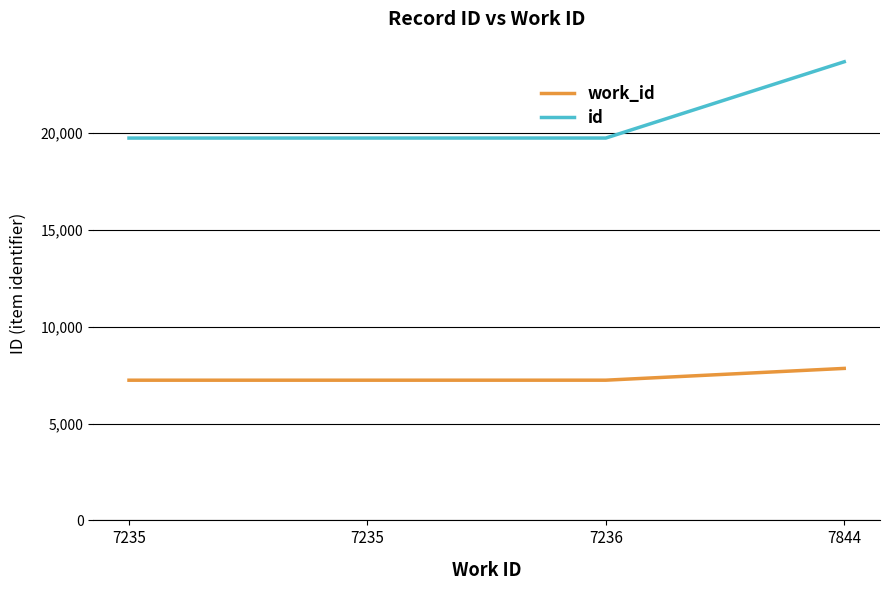

Which category has the highest value in the work_id series?

7844